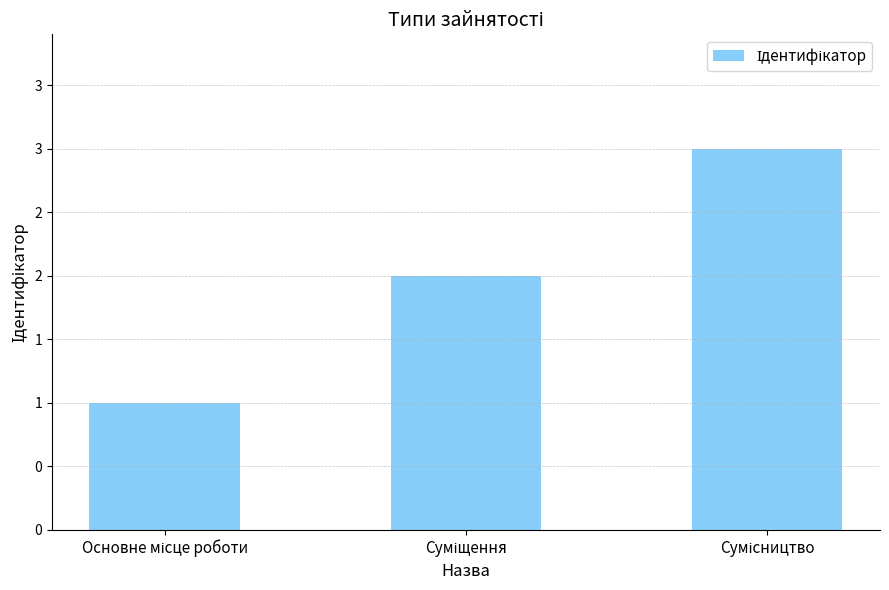

Which label corresponds to the smallest value in the chart?

Основне місце роботи